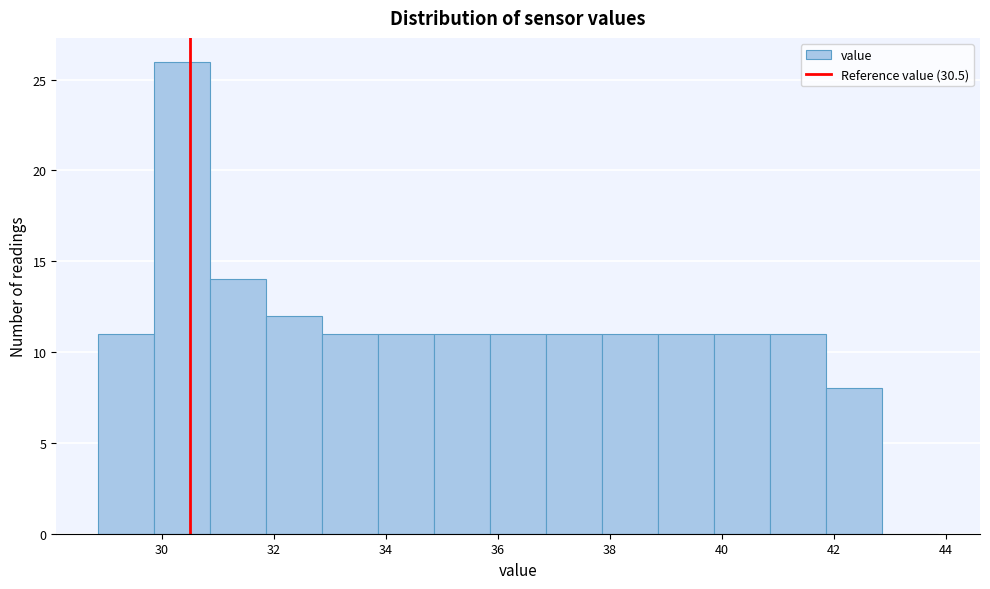

Reading left to right, list every bar in this chart as the range it spans on the x-axis followed by its height. Neither the bar edges nor the heights are printed on the chart, so give them approximately, as read against the axes.

28.86 to 29.86: 11
29.86 to 30.86: 26
30.86 to 31.86: 14
31.86 to 32.86: 12
32.86 to 33.86: 11
33.86 to 34.86: 11
34.86 to 35.86: 11
35.86 to 36.86: 11
36.86 to 37.86: 11
37.86 to 38.86: 11
38.86 to 39.86: 11
39.86 to 40.86: 11
40.86 to 41.86: 11
41.86 to 42.86: 8
42.86 to 43.86: 0